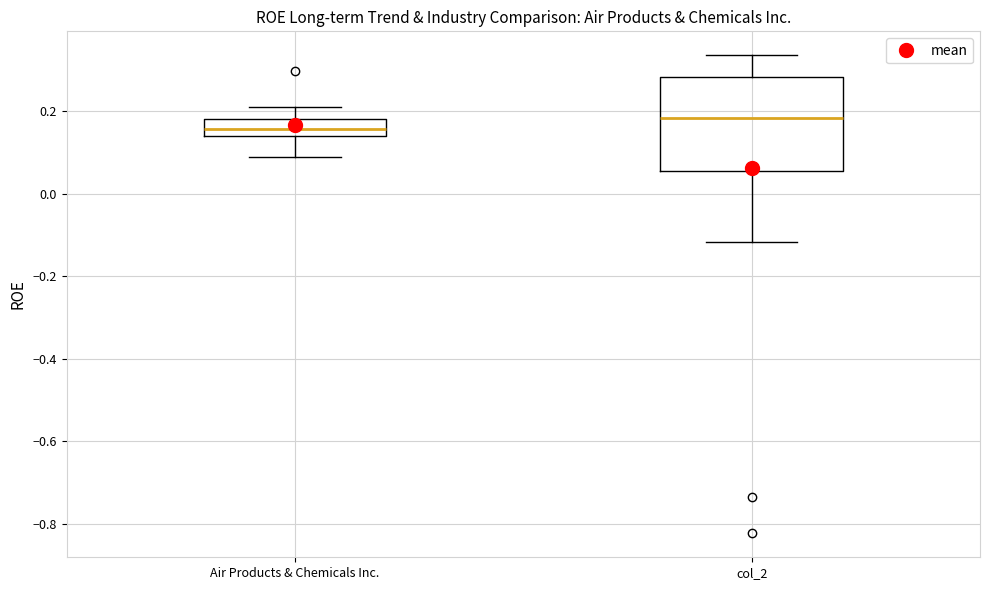

Which box's median line is the lowest?

Air Products & Chemicals Inc.